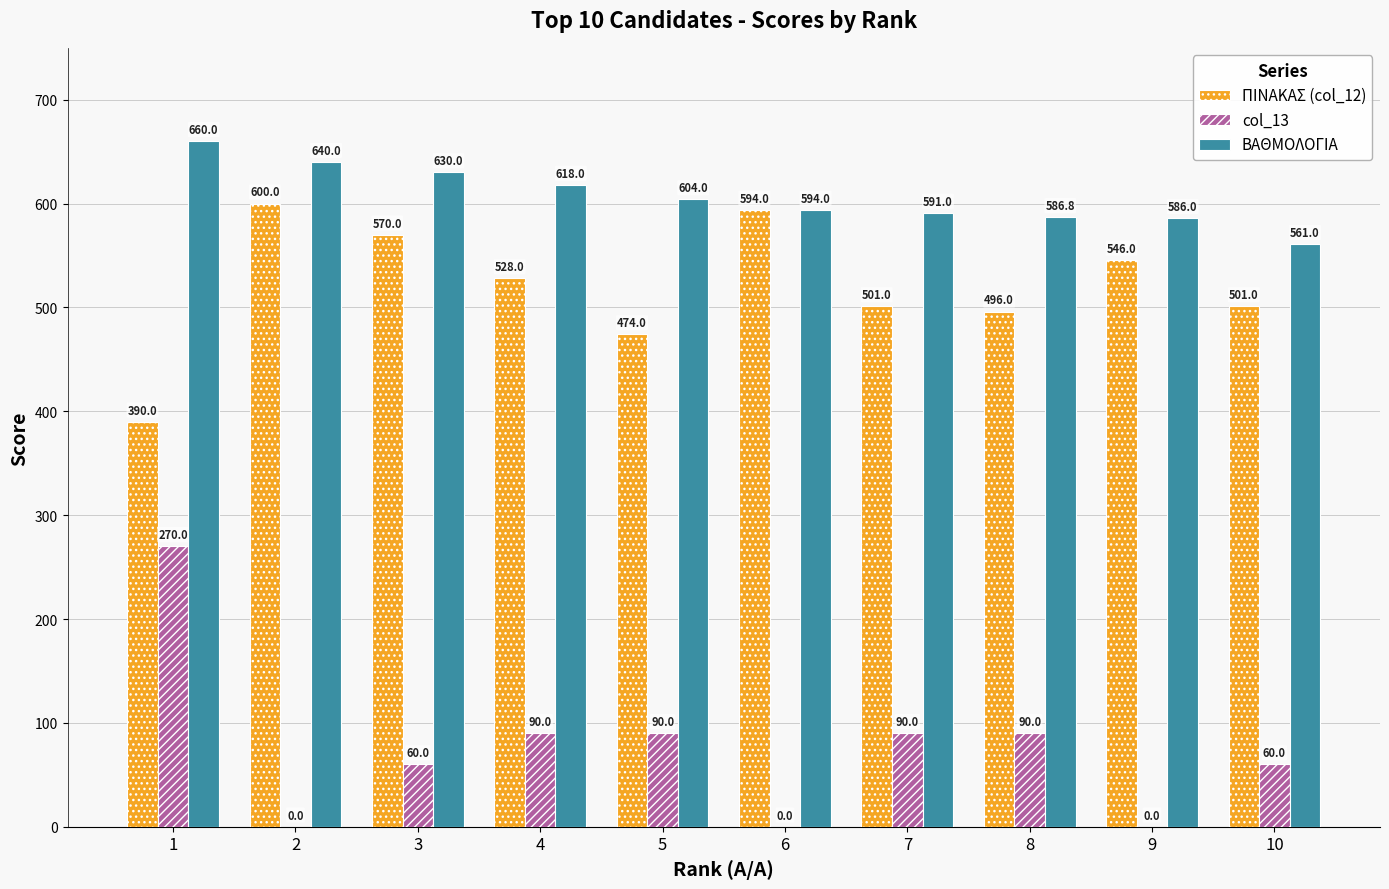

Which series changed the most between 1 and 2?

col_13